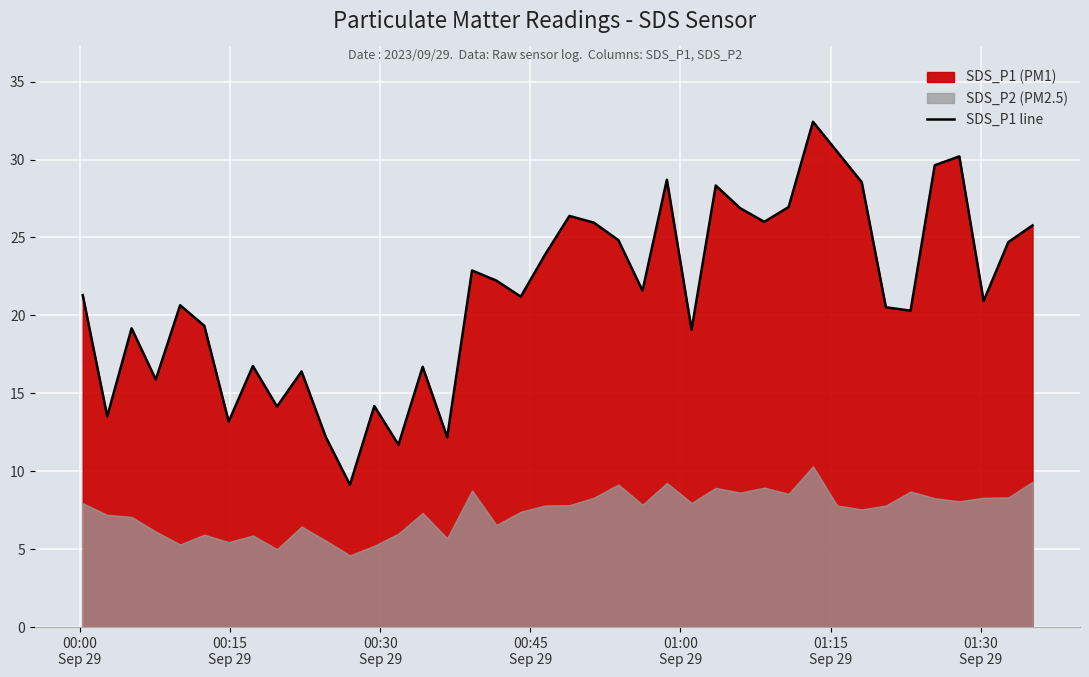

Does the chart display data point markers on the line(s)?

No